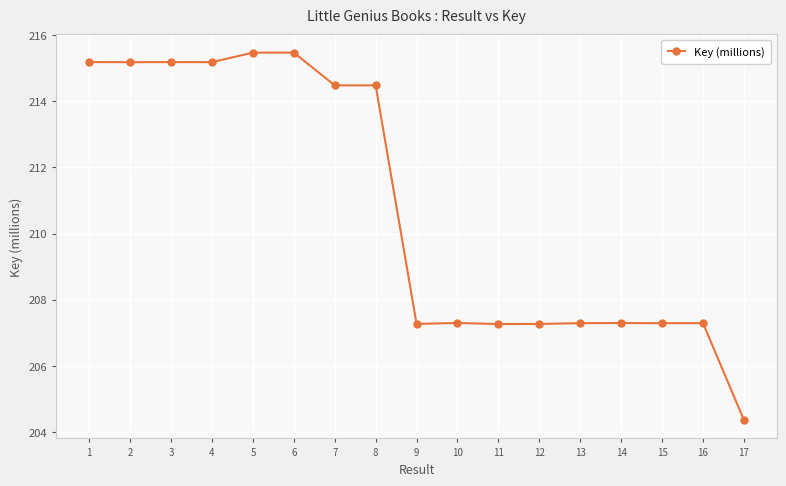

Reading left to right, transcribe all the data shown in this chart.

1=215.2	2=215.2	3=215.2	4=215.2	5=215.5	6=215.5	7=214.5	8=214.5	9=207.3	10=207.3	11=207.3	12=207.3	13=207.3	14=207.3	15=207.3	16=207.3	17=204.4